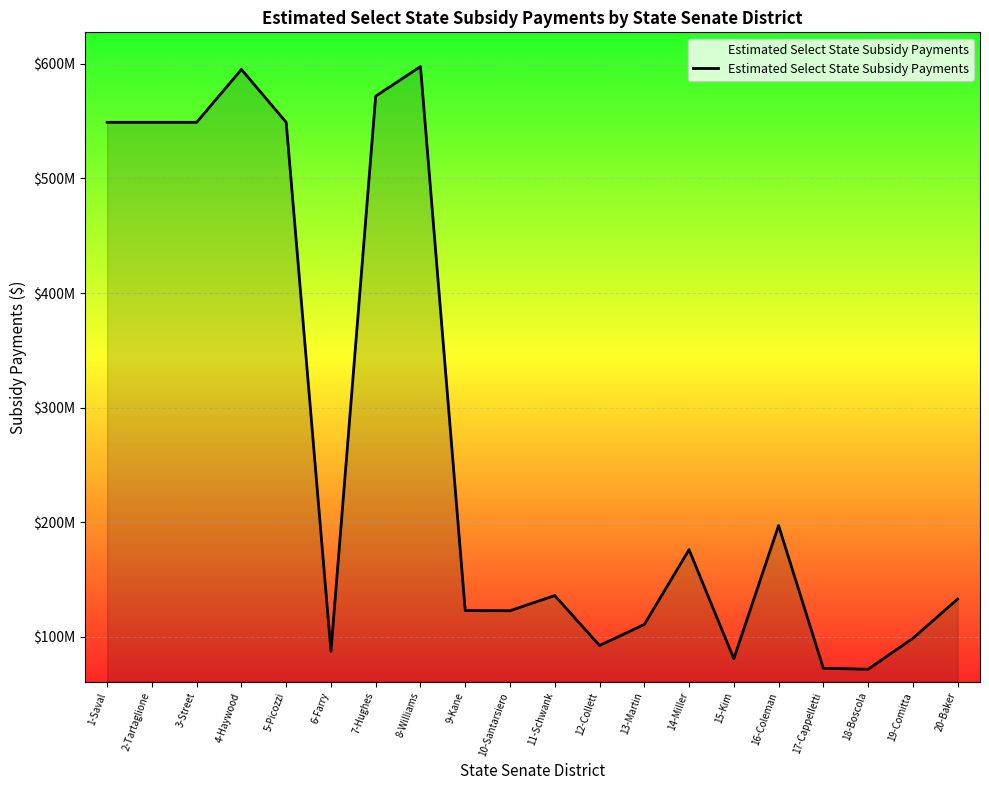

Reading left to right, transcribe all the data shown in this chart.

548921920	548921920	548921920	595080576	548921920	87454136	571795968	597566400	122927472	122792576	136005632	92450552	110757080	176075184	80895752	197103840	72580992	71729088	98689560	132959488